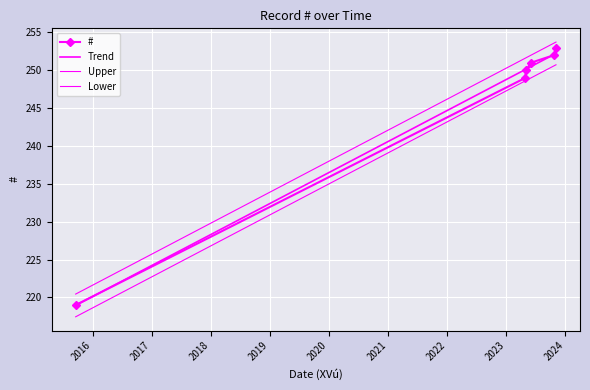

What is the approximate value at 2023/11/06?

253